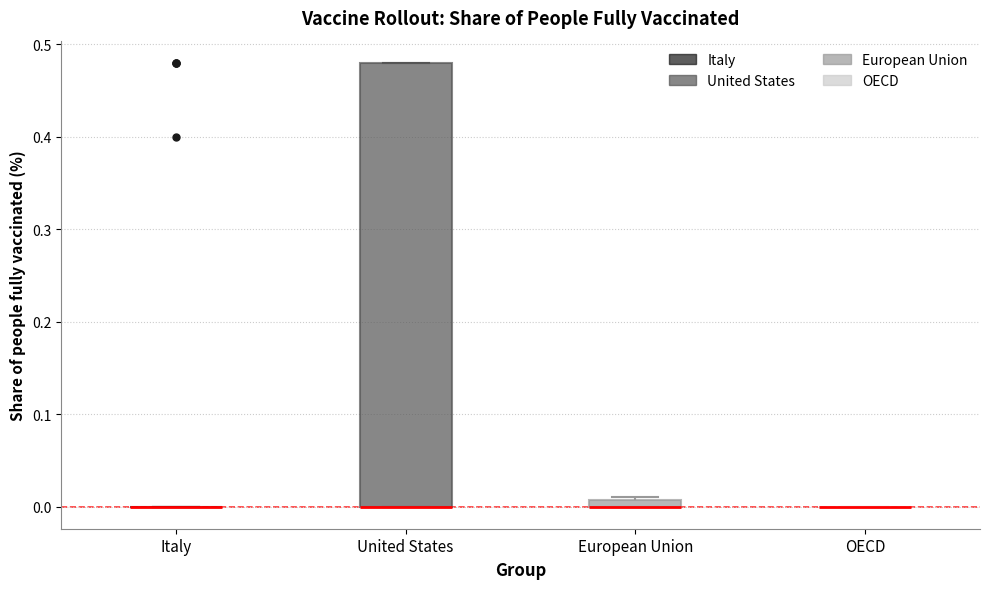

Where is the upper edge of the box for European Union on the y-axis? The values are not printed on the chart, so give them approximately, as read against the axis.

0.01